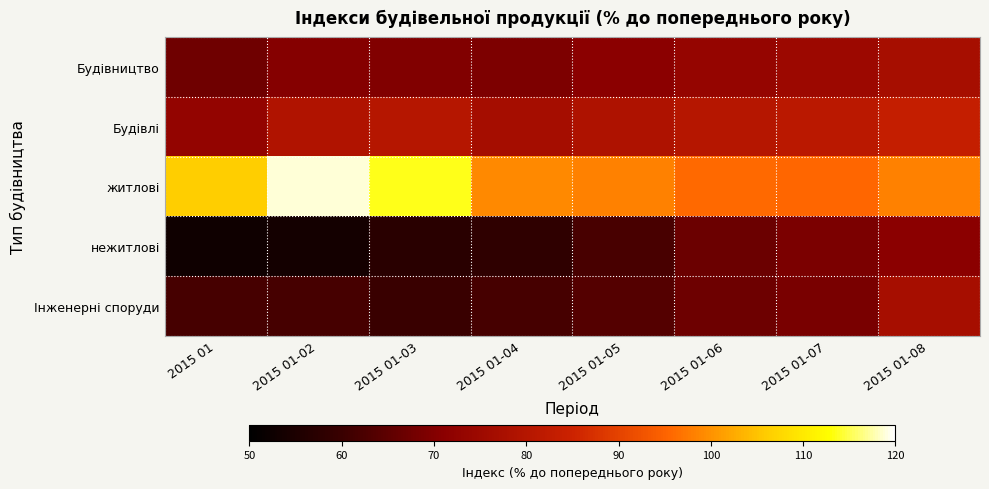

Reading right to left, what are all the values shown in this chart?

Будівництво: 2015 01-08=76.9	2015 01-07=74.8	2015 01-06=73.5	2015 01-05=71.1	2015 01-04=69.3	2015 01-03=69.8	2015 01-02=70.3	2015 01=67.3
Будівлі: 2015 01-08=83.6	2015 01-07=81.2	2015 01-06=80.2	2015 01-05=78.7	2015 01-04=76.7	2015 01-03=80.2	2015 01-02=79.2	2015 01=72.9
житлові: 2015 01-08=98.3	2015 01-07=95.5	2015 01-06=95.9	2015 01-05=98.3	2015 01-04=99.2	2015 01-03=113.5	2015 01-02=118.8	2015 01=106.1
нежитлові: 2015 01-08=71.1	2015 01-07=69.0	2015 01-06=66.9	2015 01-05=62.2	2015 01-04=58.4	2015 01-03=57.3	2015 01-02=53.7	2015 01=52.9
Інженерні споруди: 2015 01-08=76.9	2015 01-07=68.8	2015 01-06=67.0	2015 01-05=63.8	2015 01-04=61.8	2015 01-03=60.0	2015 01-02=61.9	2015 01=62.0